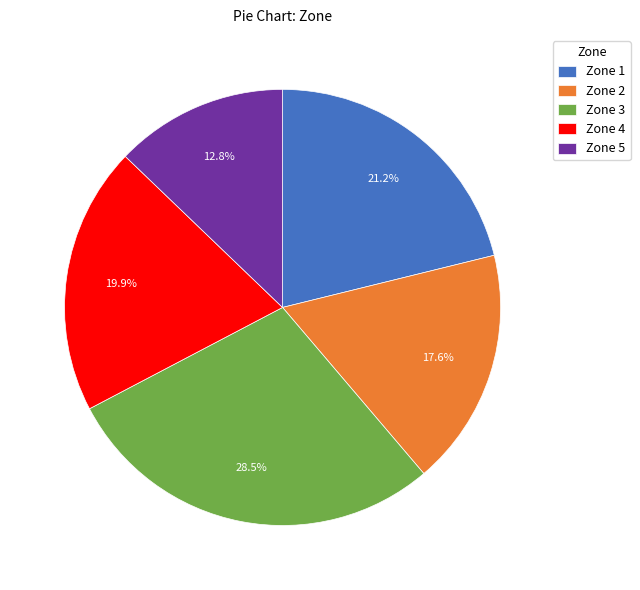

What is the smallest slice in the pie chart?

Zone 5